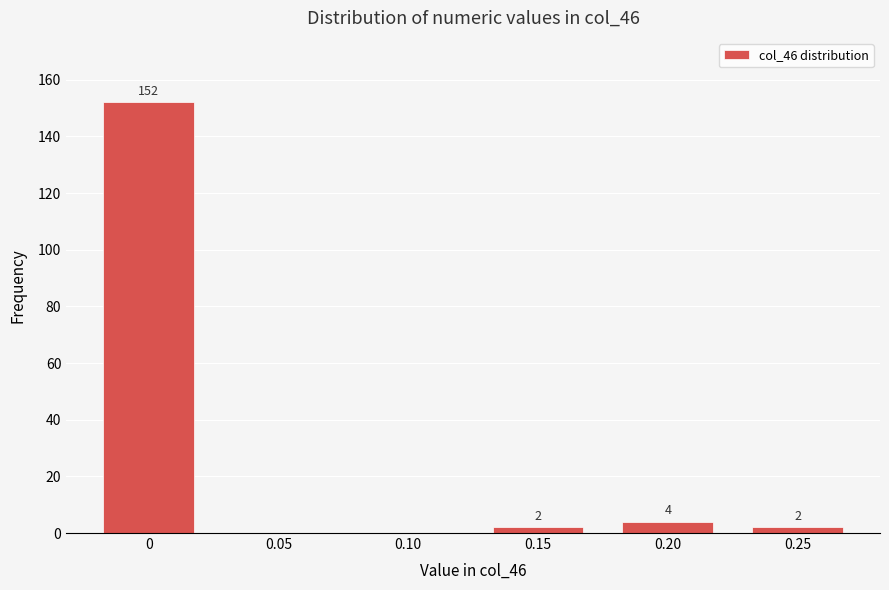

Reading left to right, what are all the values shown in this chart?

0=152	0.05=0	0.10=0	0.15=2	0.20=4	0.25=2